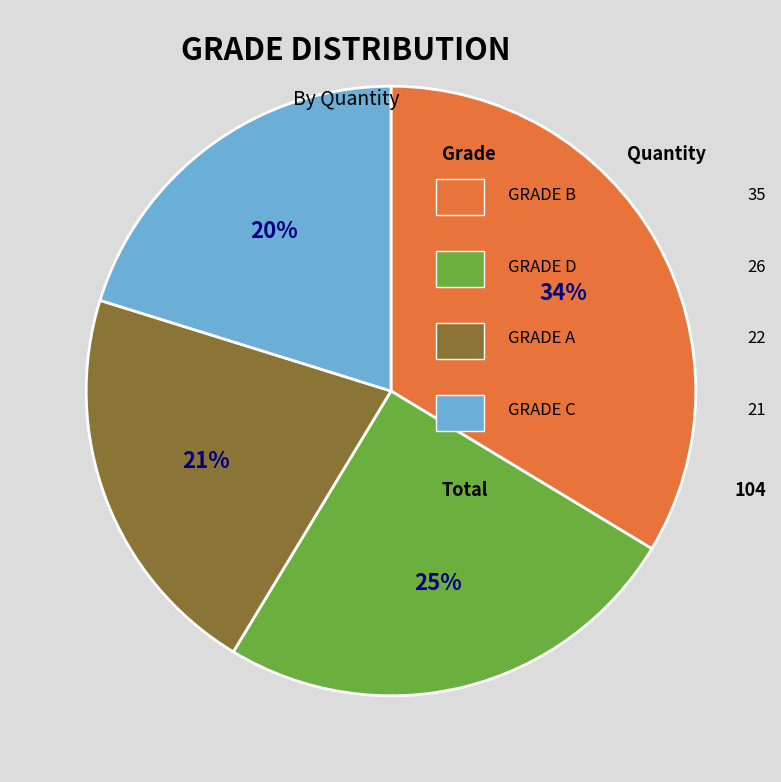

To the nearest percent, what is the average slice percentage?

25%